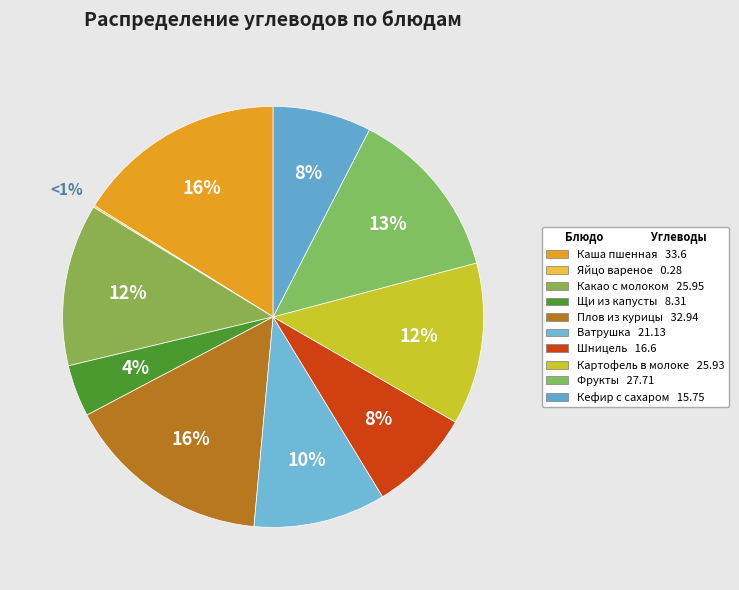

To the nearest percent, what is the combined percentage of Яйцо вареное and Ватрушка с повидлом?

10%